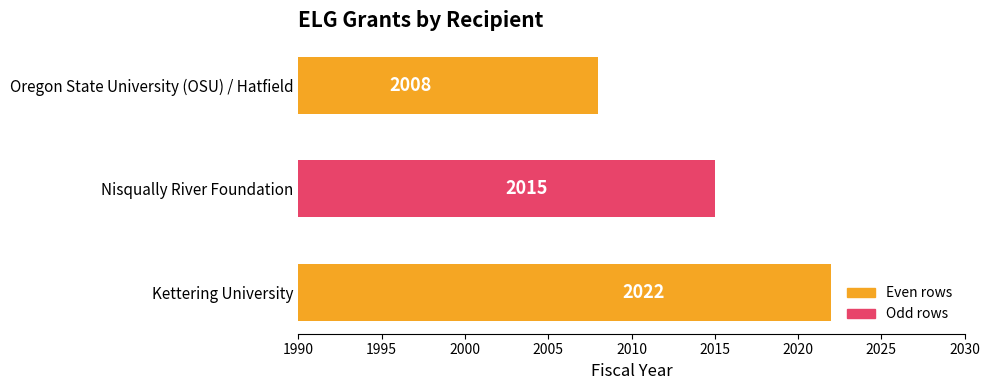

Are the bars horizontal?

Yes